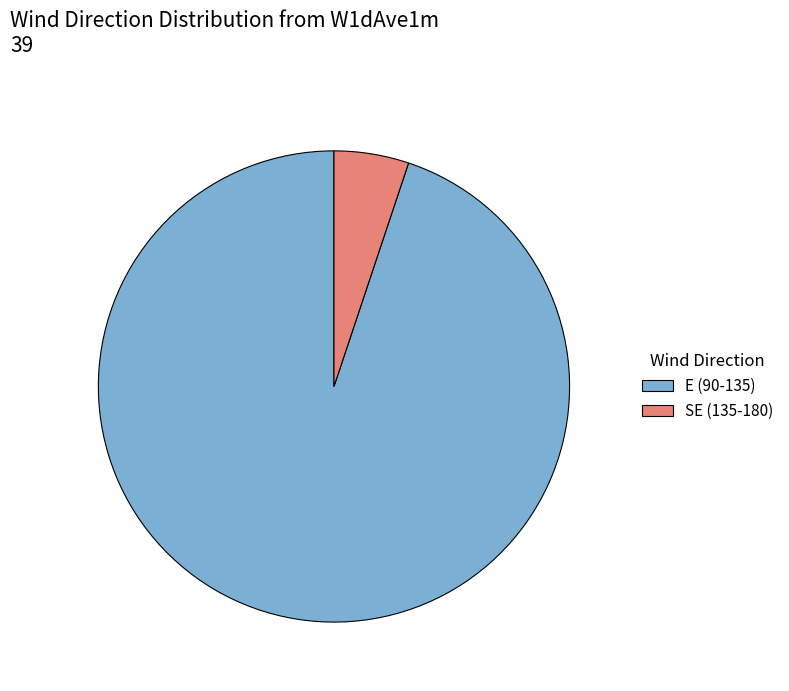

Does any single category account for the majority?

Yes